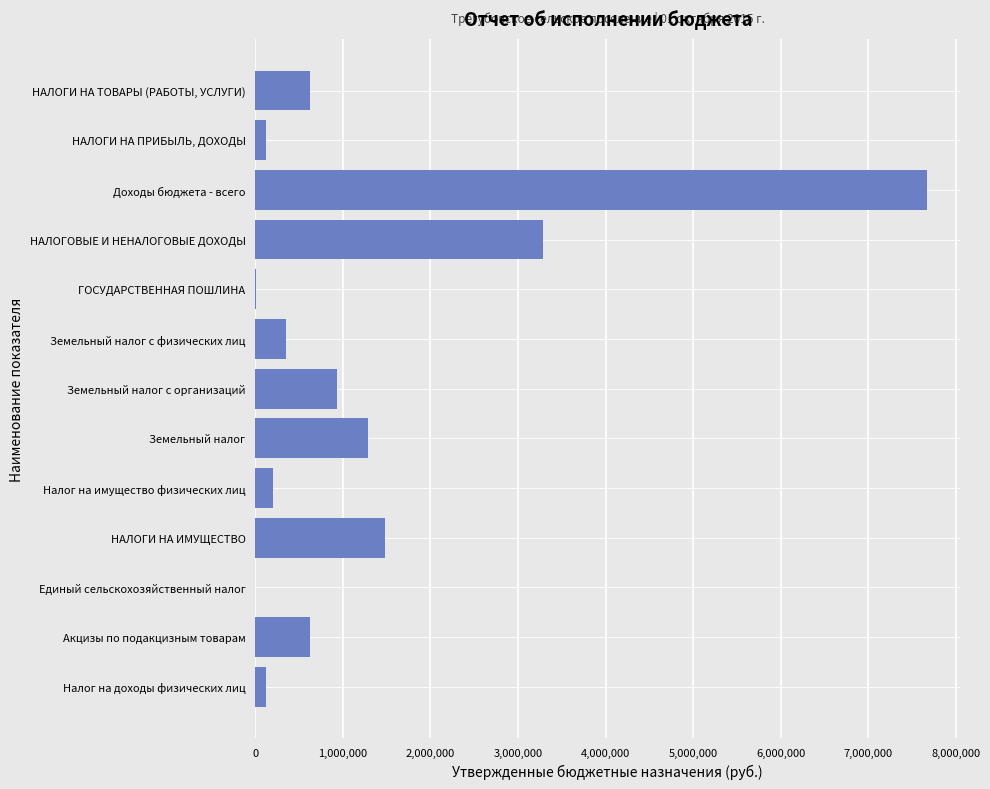

Which category has the highest value across all series?

Доходы бюджета - всего